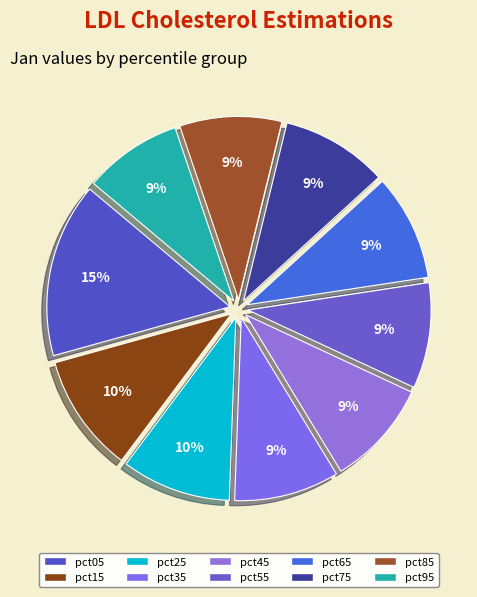

To the nearest percent, what is the difference between the pct15 and pct75 slice percentages?

1%